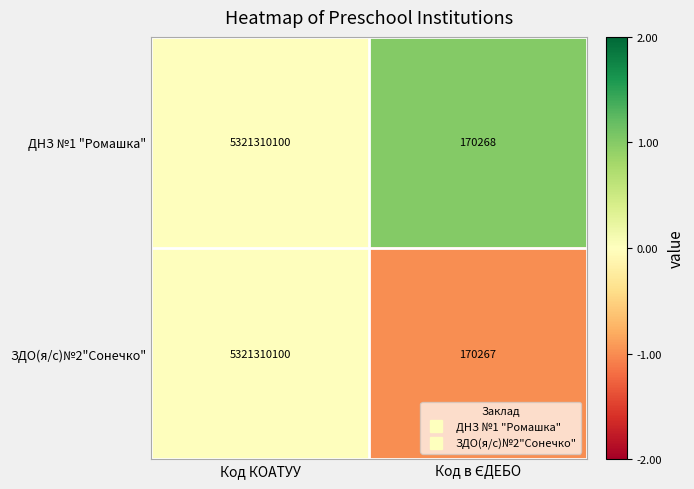

What is the approximate value of ЗДО(я/с)№2"Сонечко" at Код КОАТУУ, to the nearest 10?

5321310100